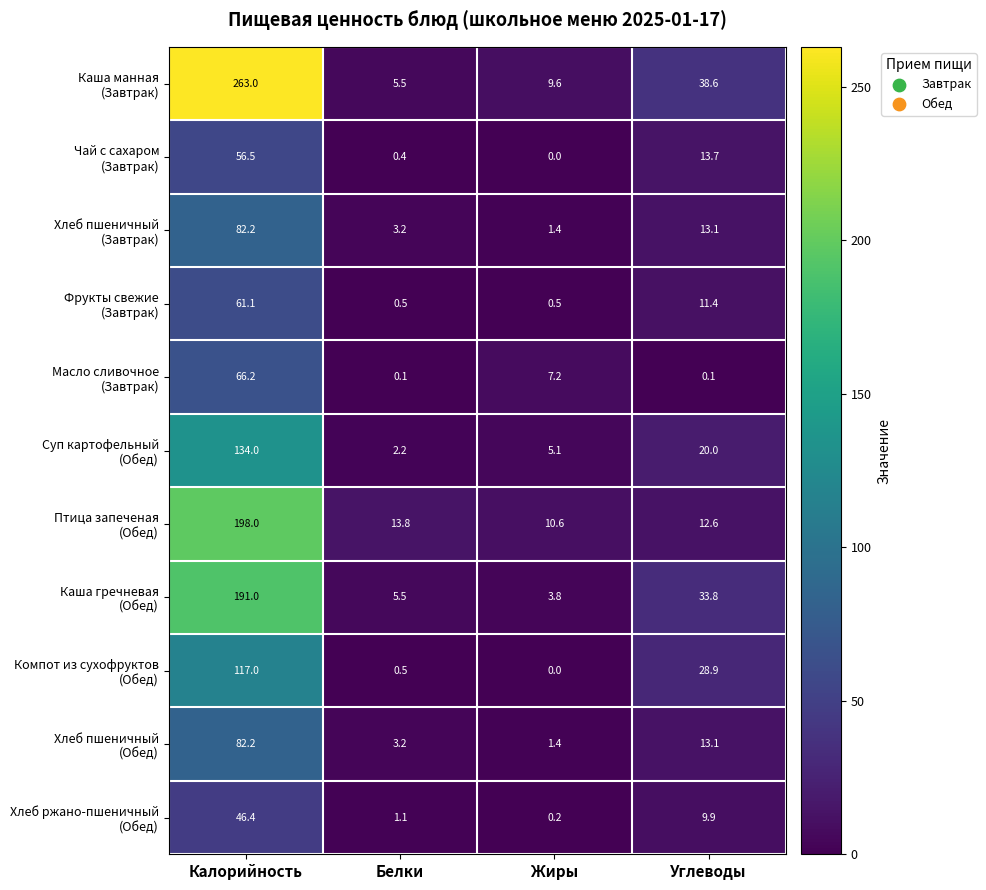

At which category is the sum across all series the highest?

Калорийность